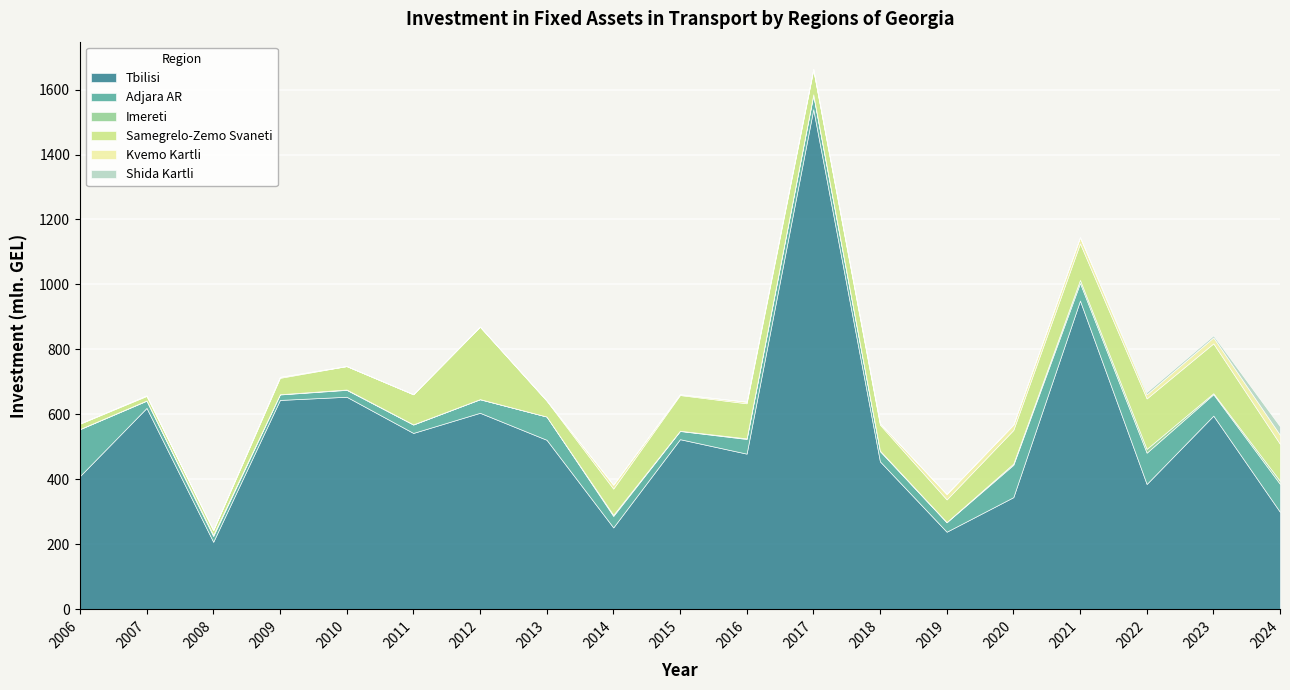

What is the difference between the maximum and minimum values in the Adjara AR series?

127.5